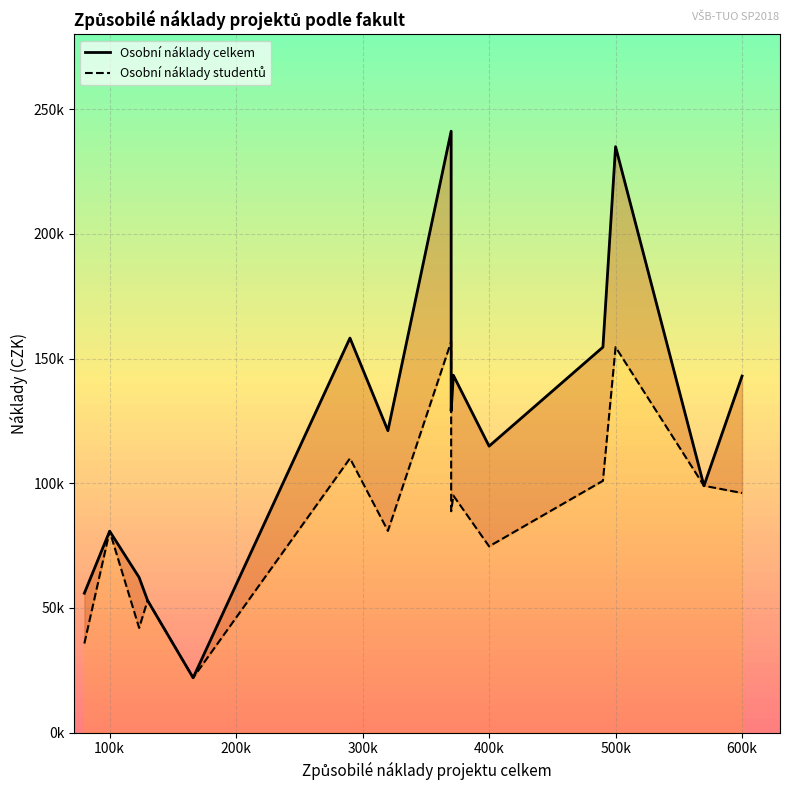

How many interior local valleys does the Osobní náklady celkem series have?

5